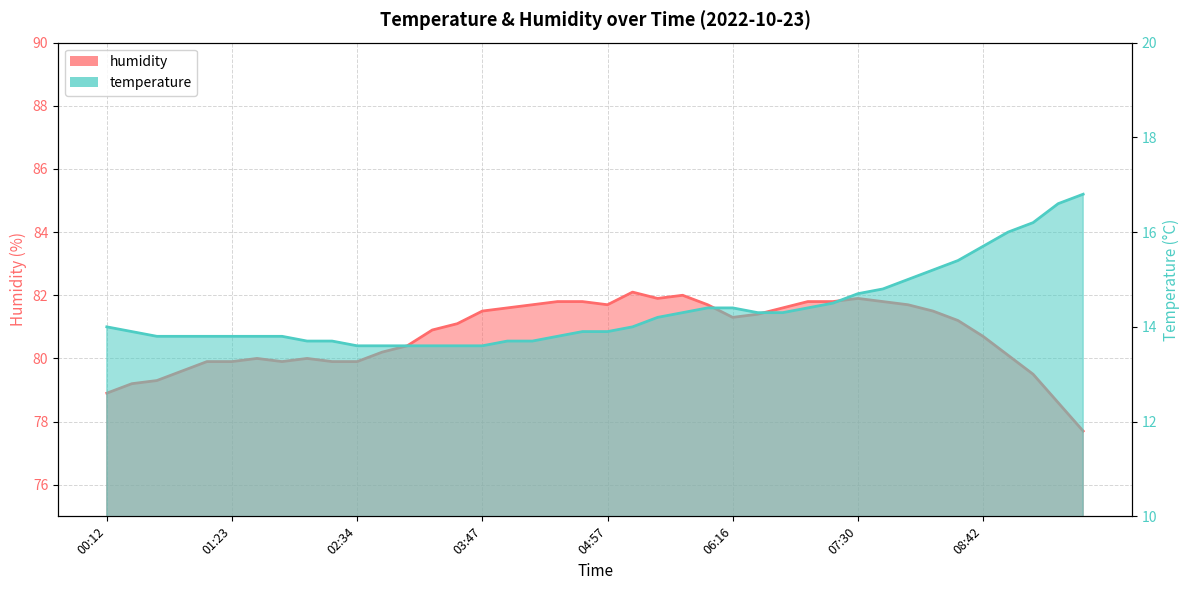

Which label corresponds to the largest value in the chart?

05:12